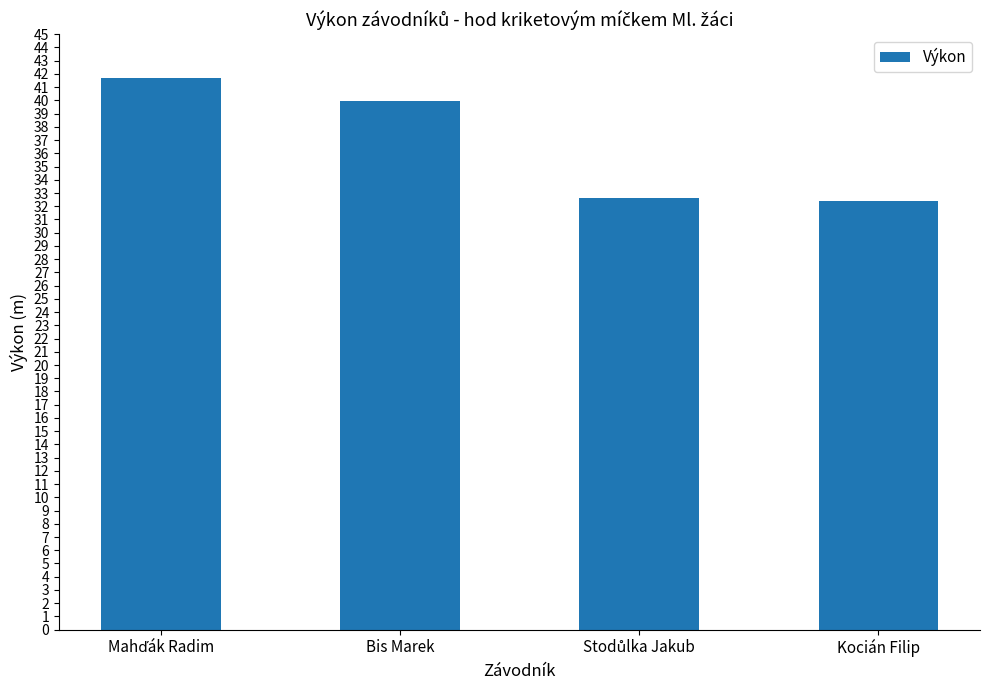

Where is the data nearest to the value 37?

Bis Marek